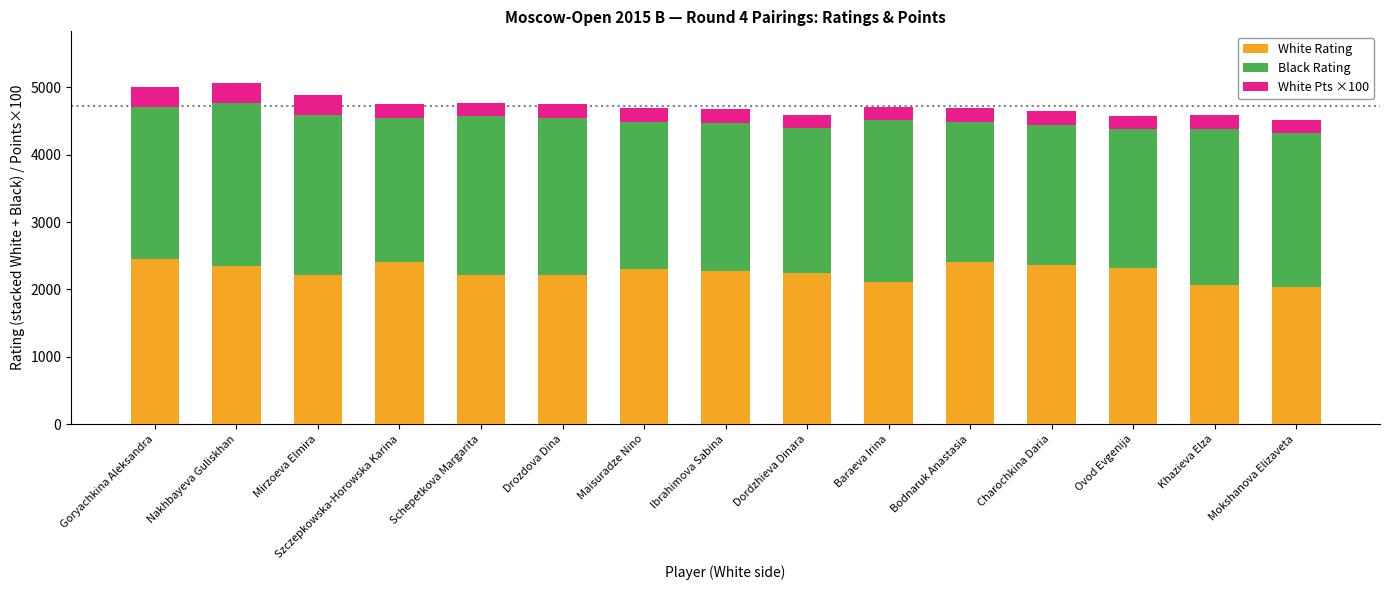

How many bars are there in total?

15